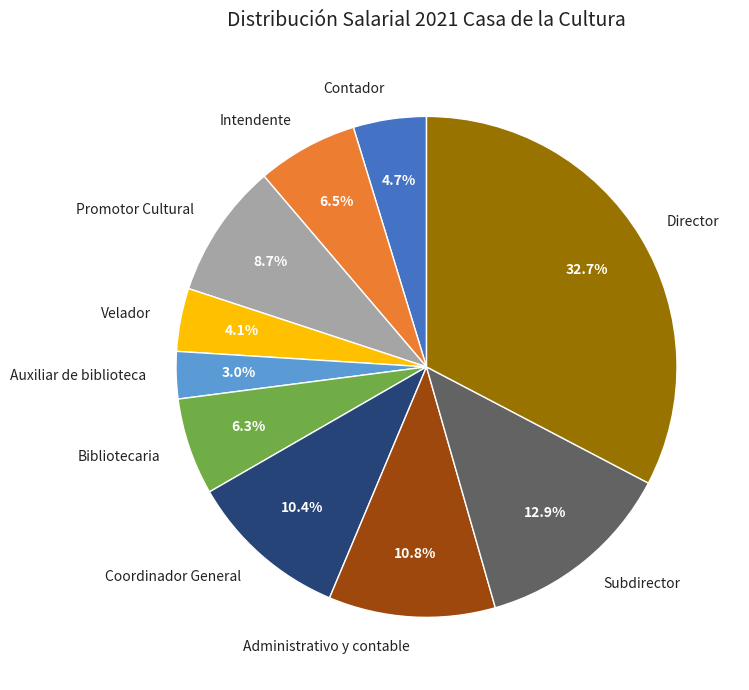

Is Auxiliar de biblioteca the majority of the pie?

No